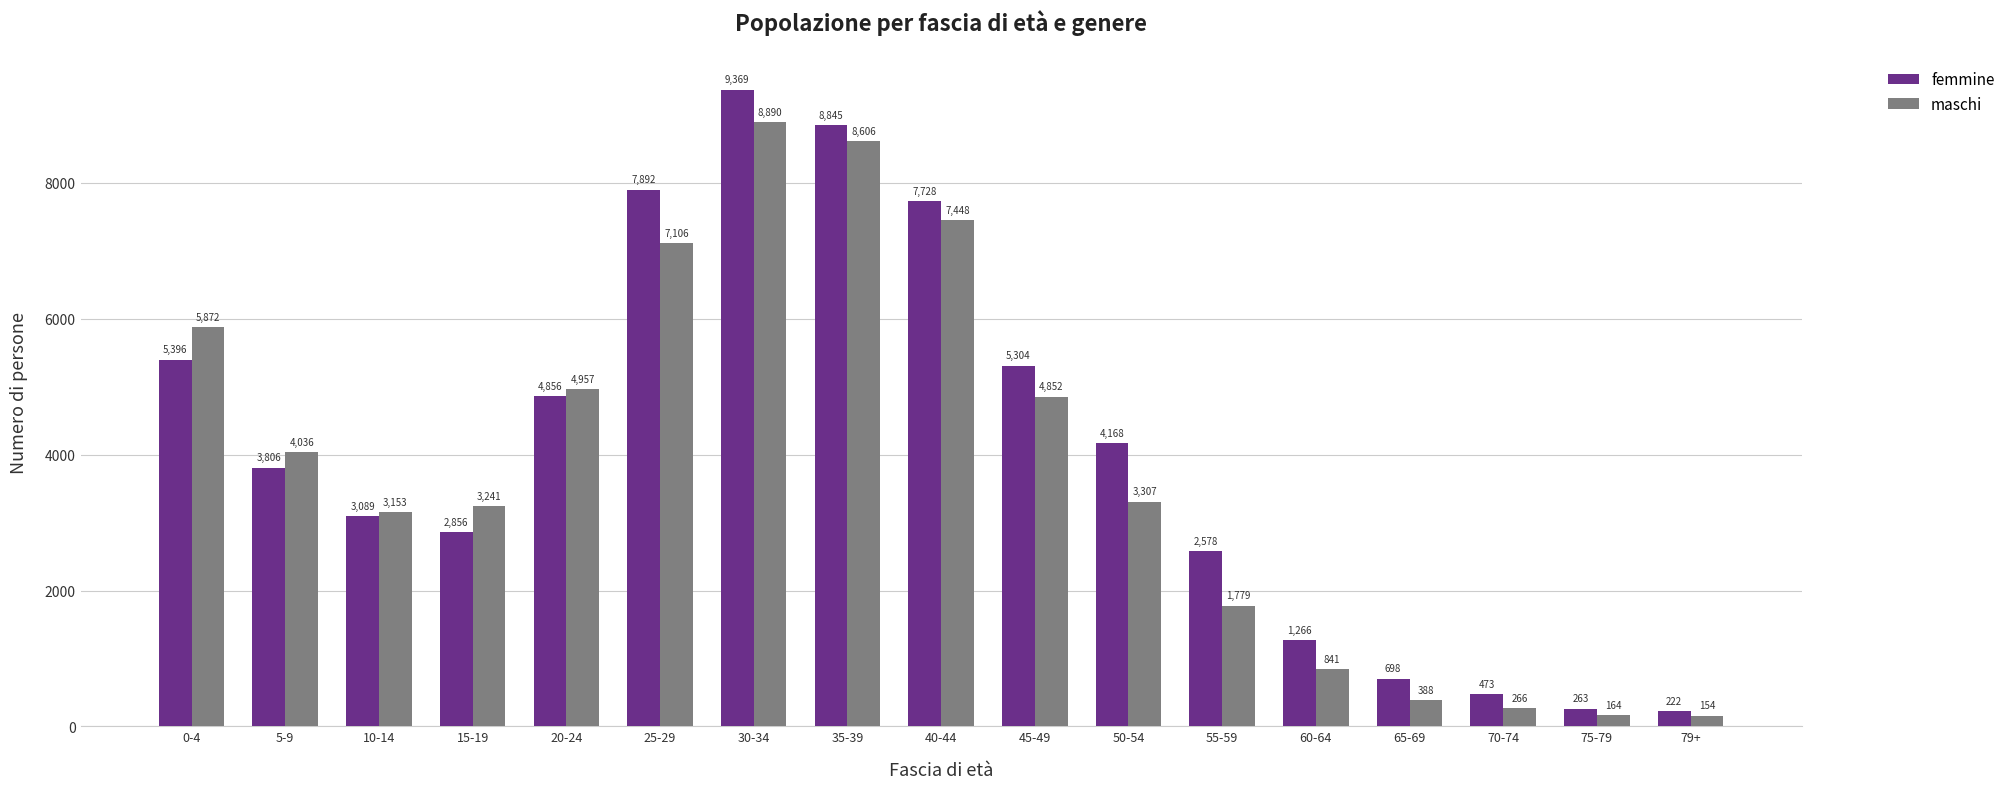

What is the value of the maschi bar at the 6th from the left?

7106